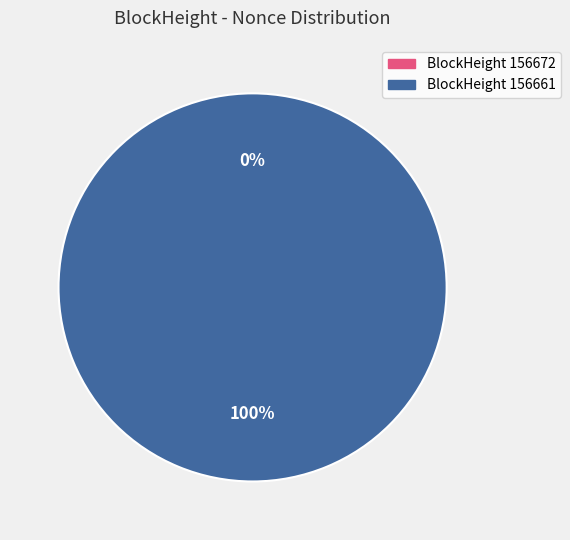

Rank the categories by value from highest to lowest.

156661, 156672